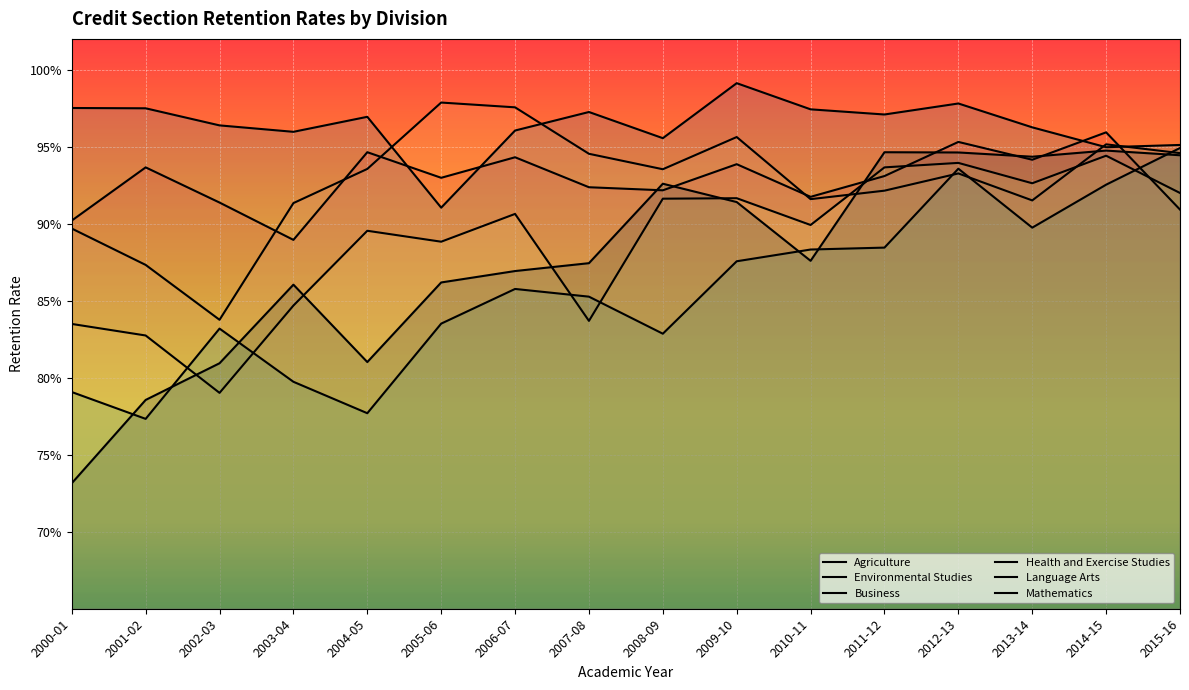

What is the smallest value displayed?

0.7